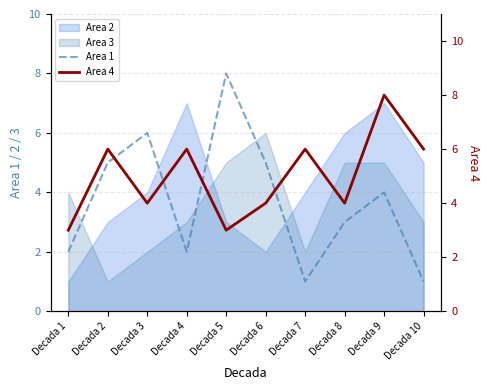

The Area 1 series shows 5 at Decada 2. True or false?

True